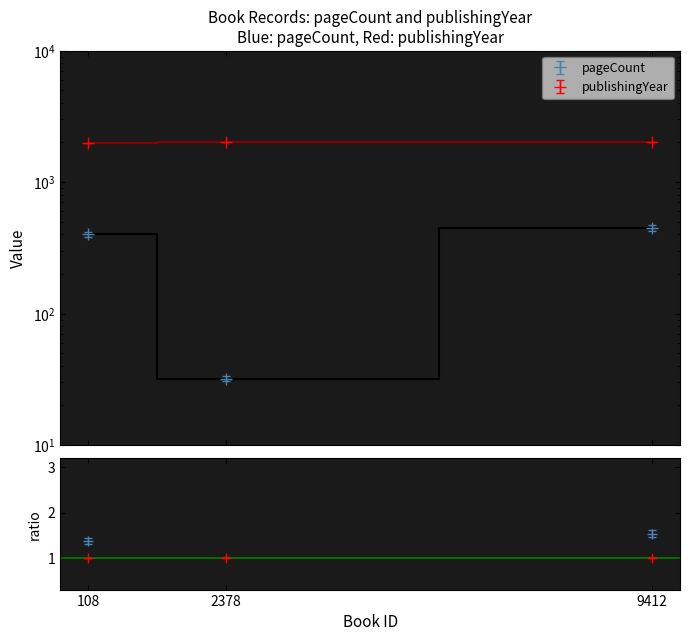

At how many categories does at least one series exceed 510?

3